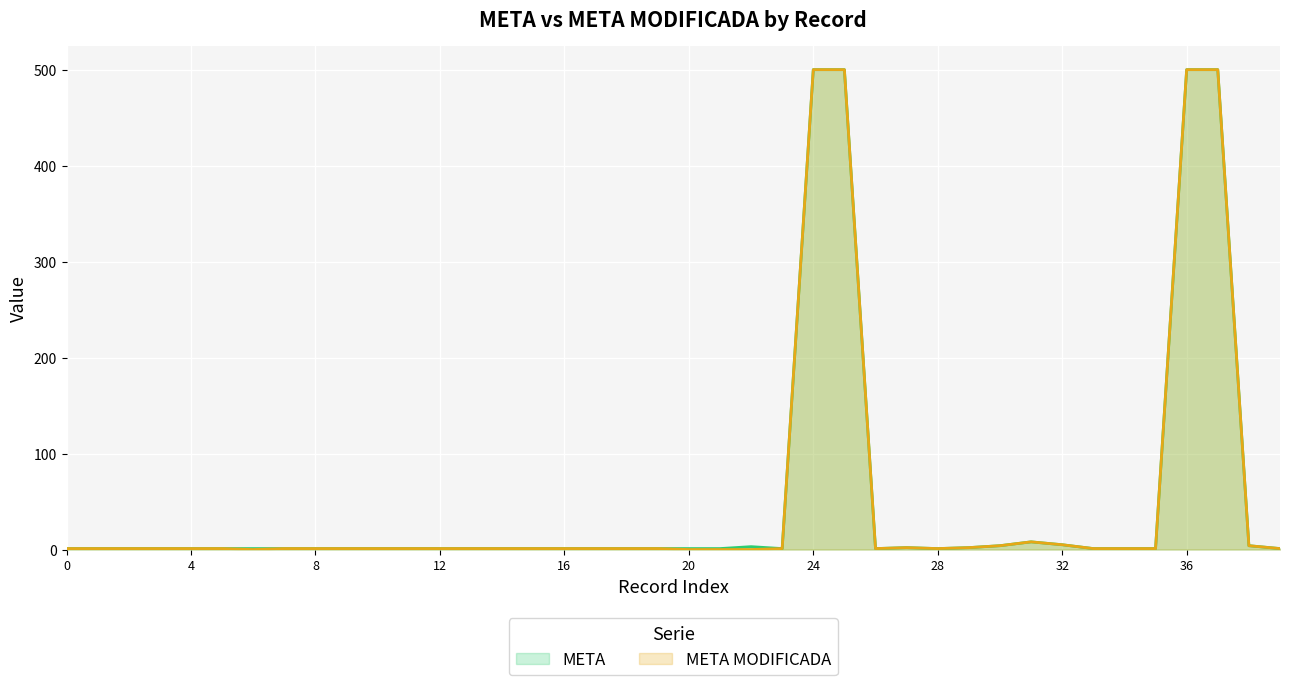

The META MODIFICADA series shows 190 at 20. True or false?

False